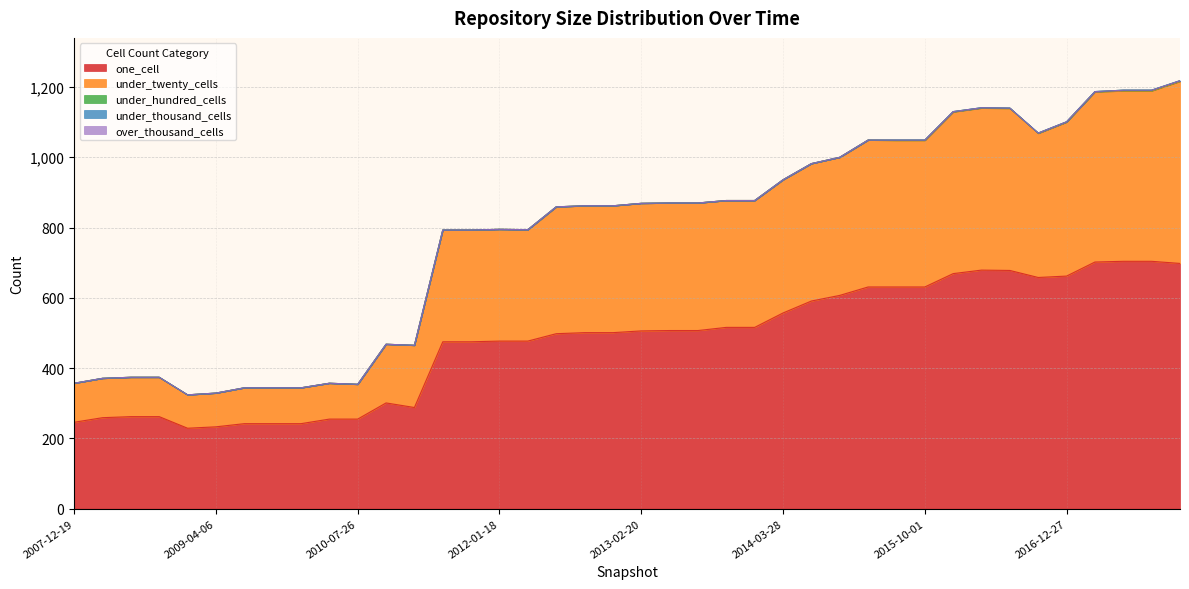

Count the number of categories in the chart.

40